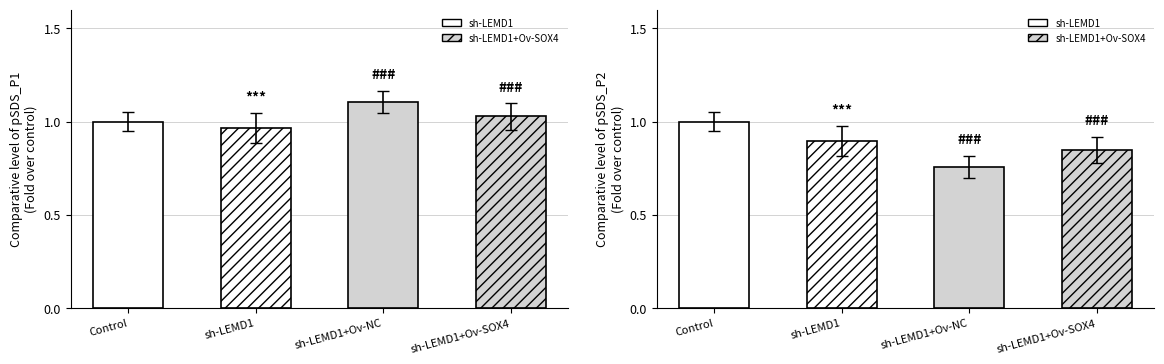

What is the maximum value for SDS_P1?

1.1